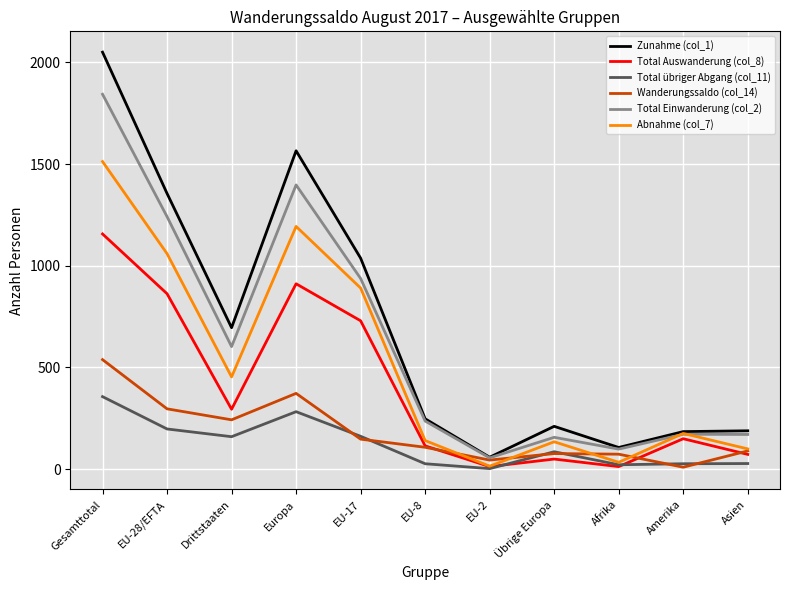

The Total Einwanderung (col_2) series shows 156 at Übrige Europa. True or false?

True